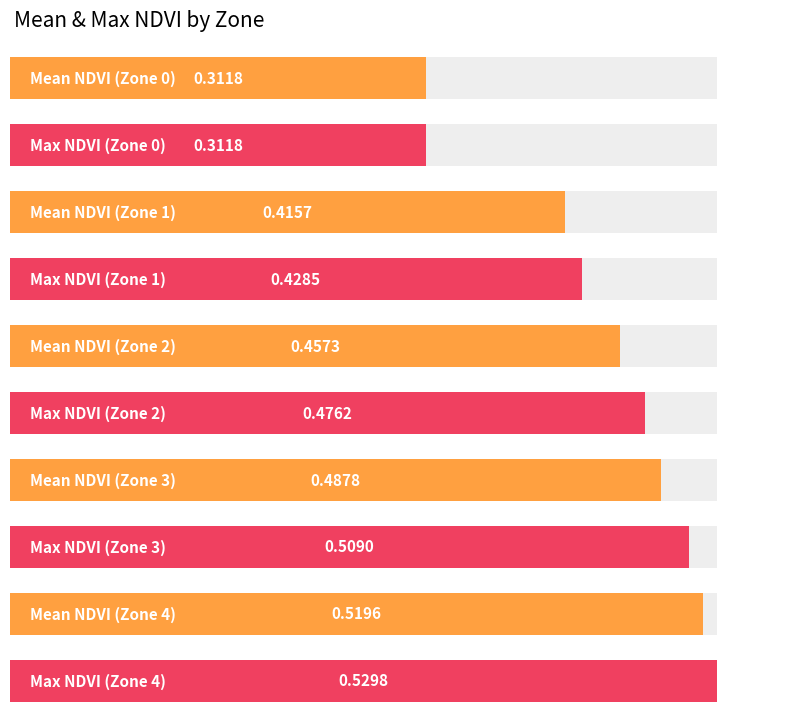

Count the number of data series in this chart.

2